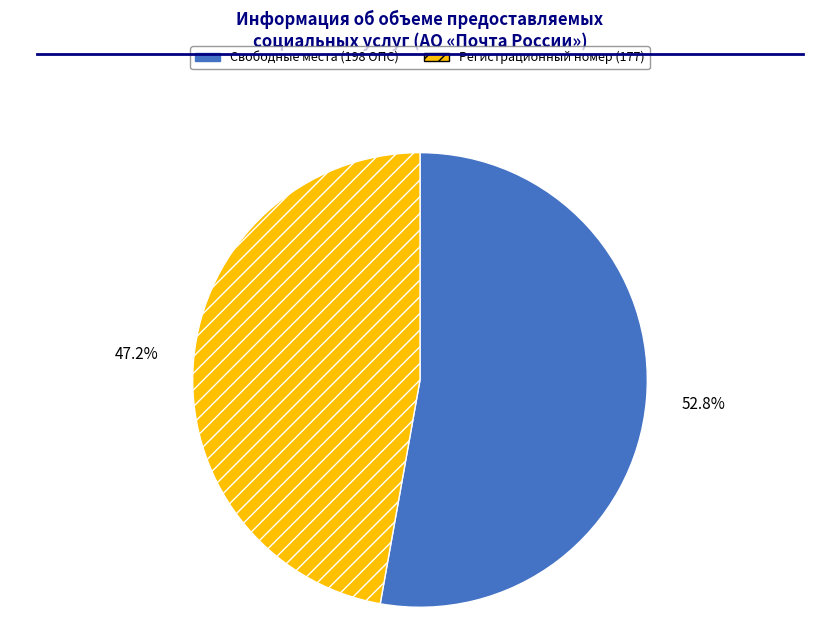

Is there a majority slice in this chart?

Yes